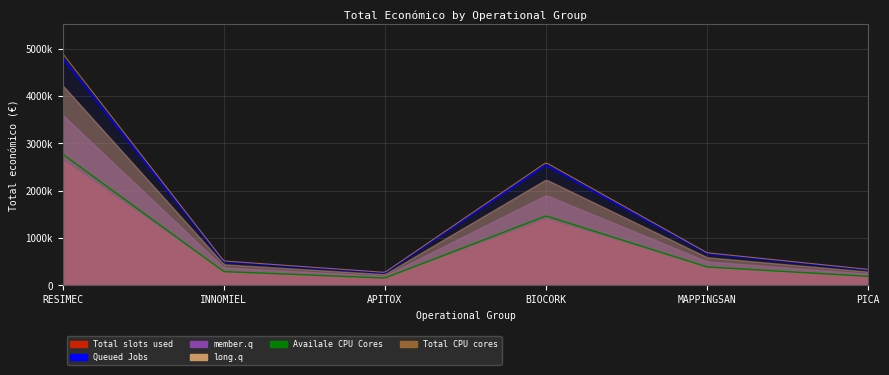

What is the value of the 3rd point from the left?

271552